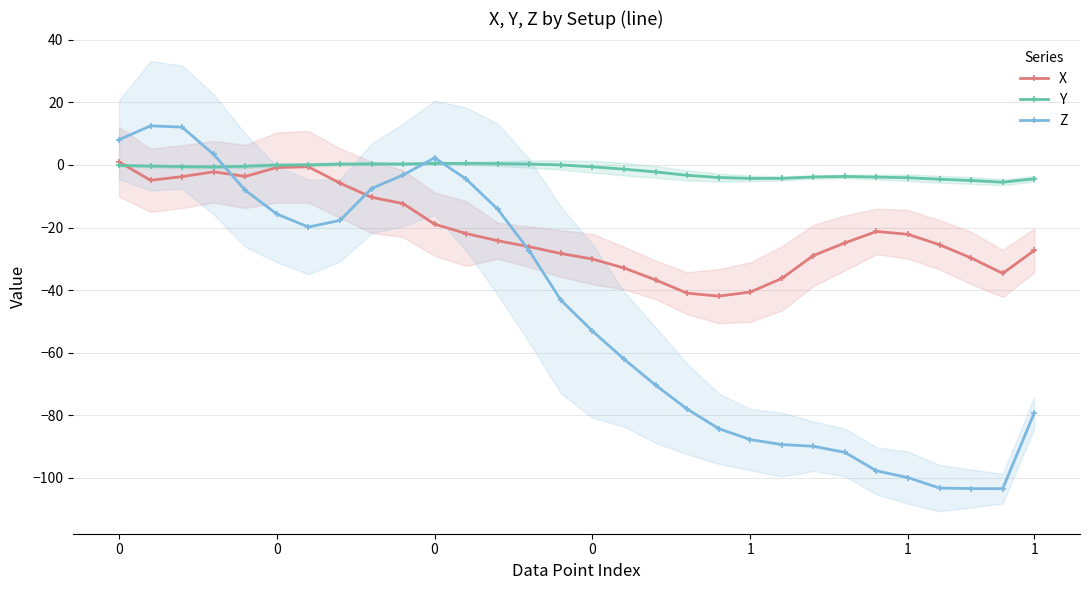

Rank the series by their average value, from lowest to highest.

Z, X, Y